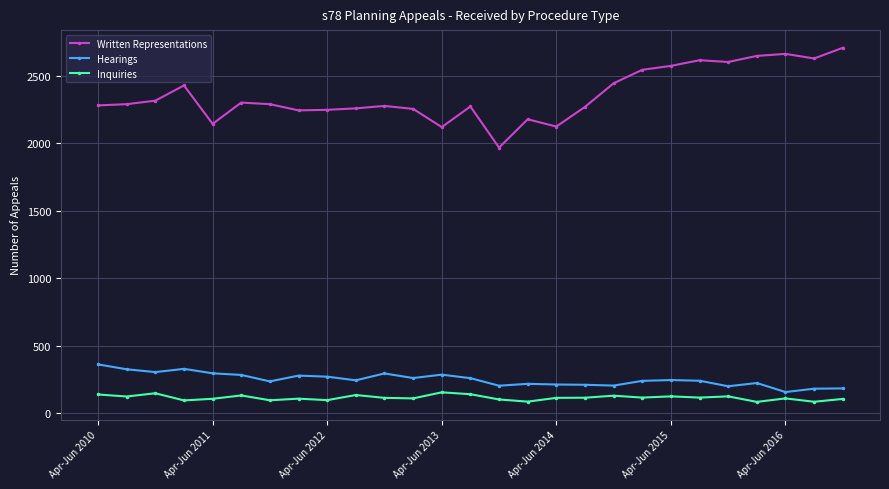

Which series has the largest total across all categories?

Written Representations